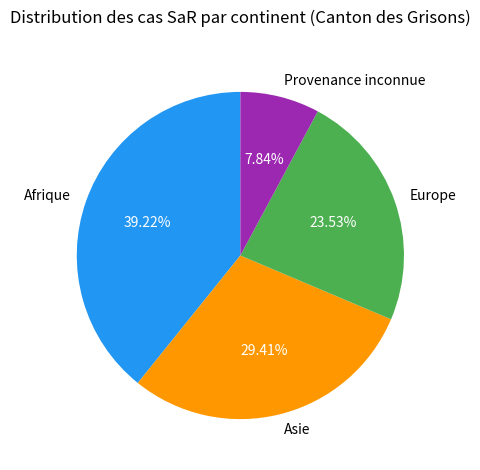

The Afrique slice represents 45% of the pie. True or false?

False